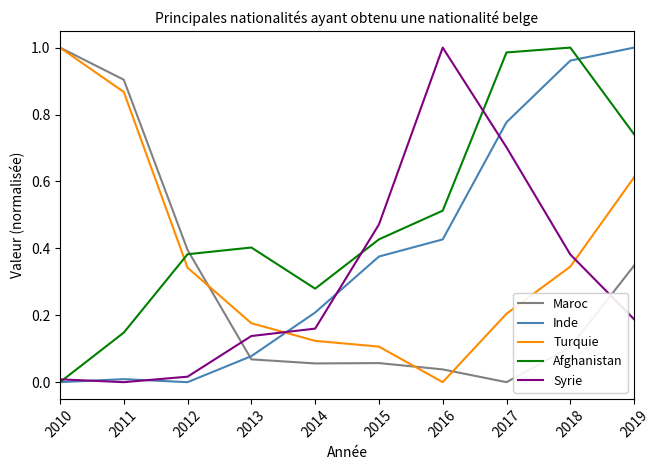

Between which two adjacent categories do Turquie and Inde first intersect?

2013 and 2014